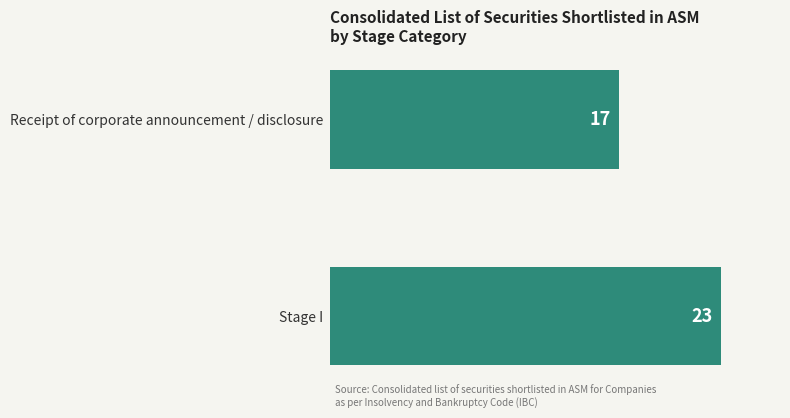

List the labels in order of value, smallest first.

Receipt of corporate announcement / disclosure, Stage I